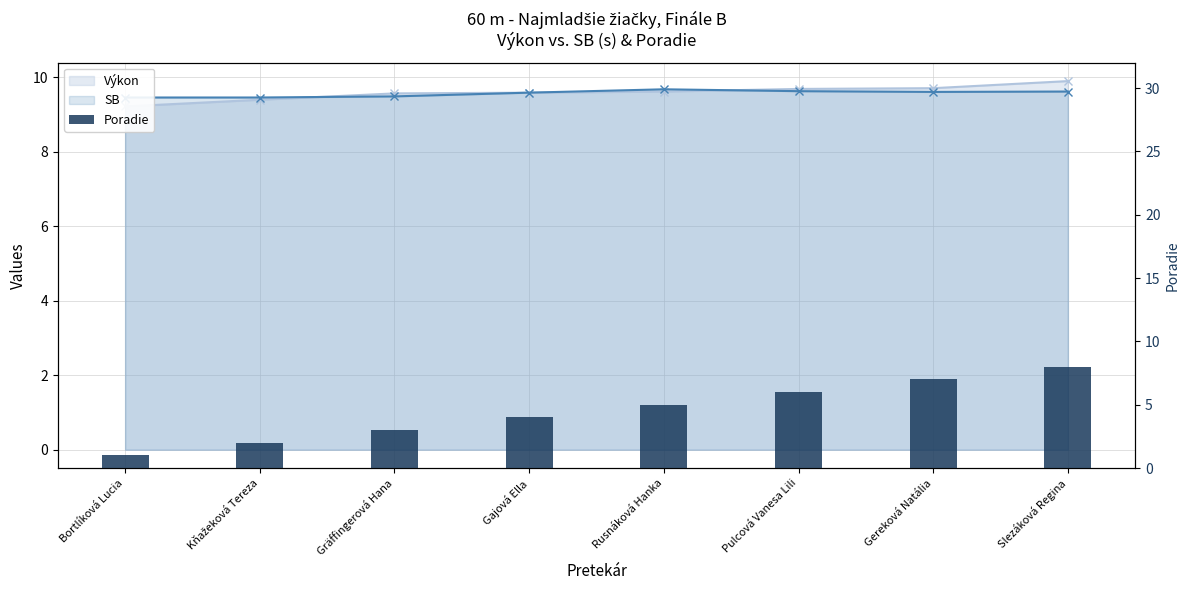

What is the label of the 1st bar from the left?

Bortlíková Lucia